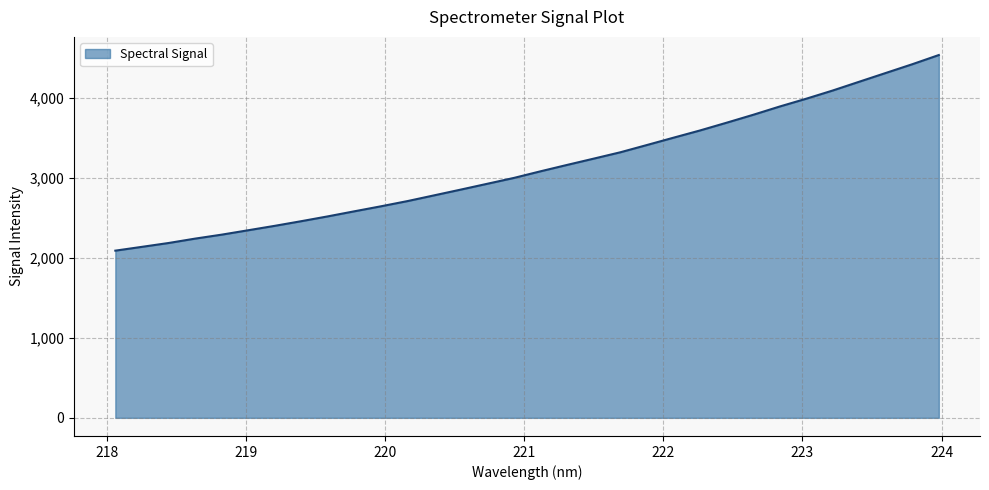

What is the difference between the second highest and minimum values?

2330.8